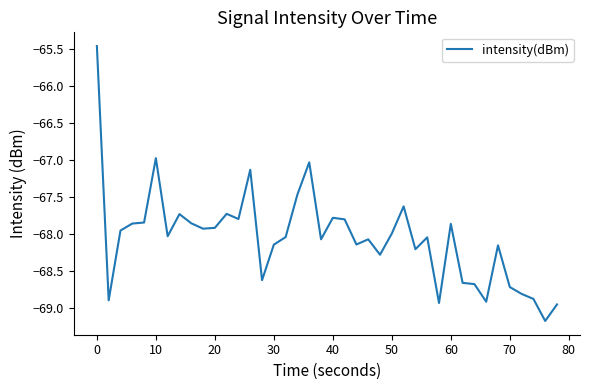

Is this an area chart (filled region under the line)?

No